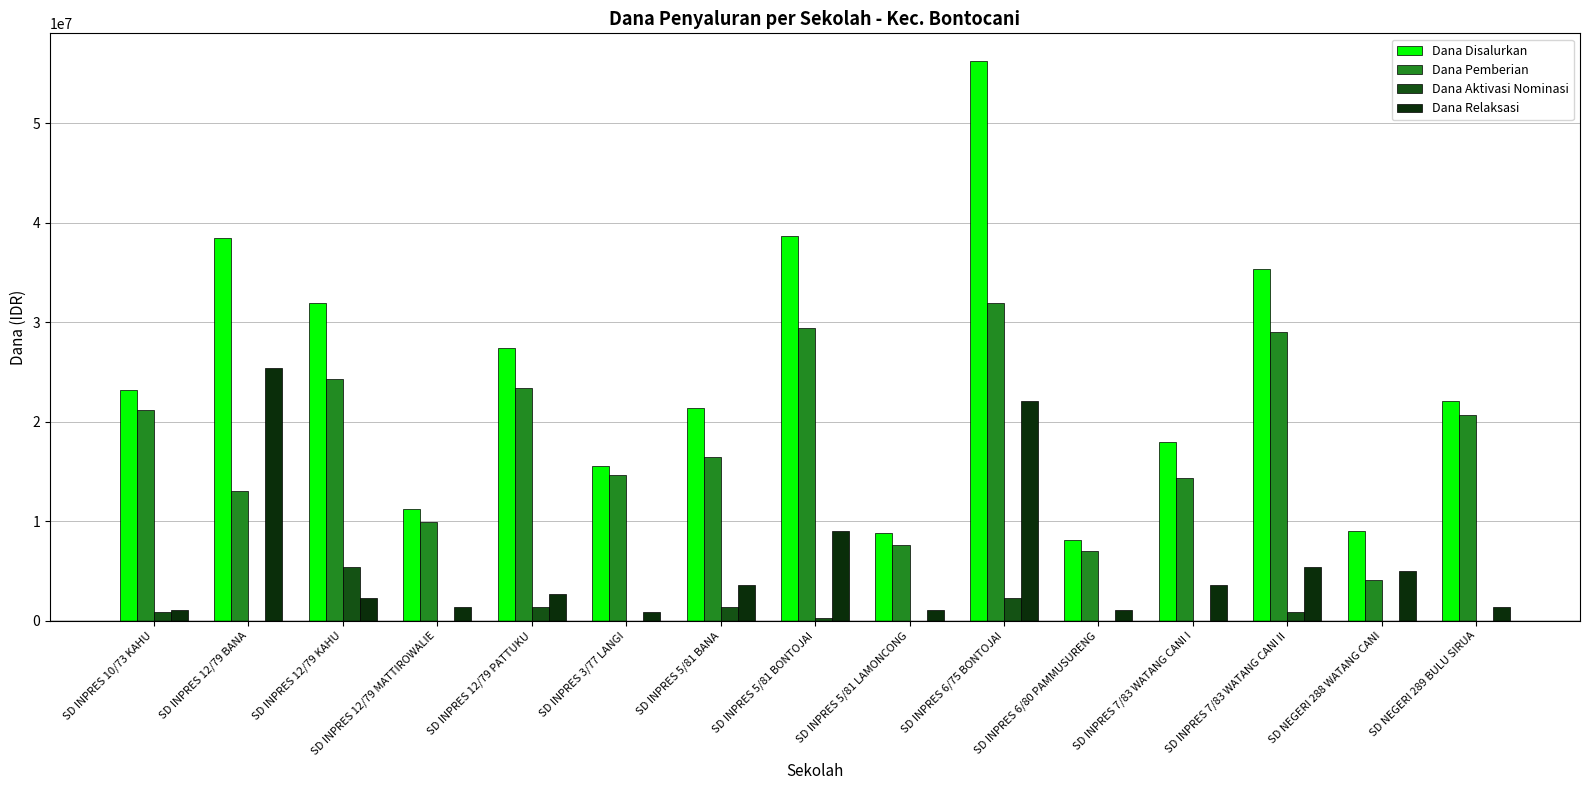

The value of Dana Pemberian at SD INPRES 5/81 BONTOJAI is 11081245. True or false?

False